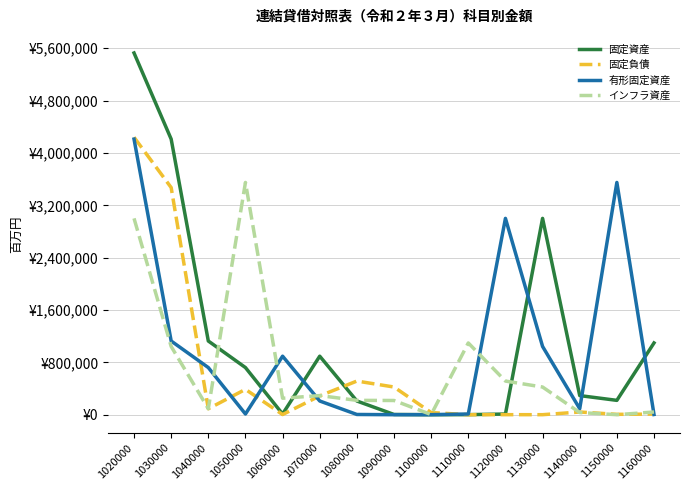

Where is 固定資産 nearest to the value 2763833?

1130000